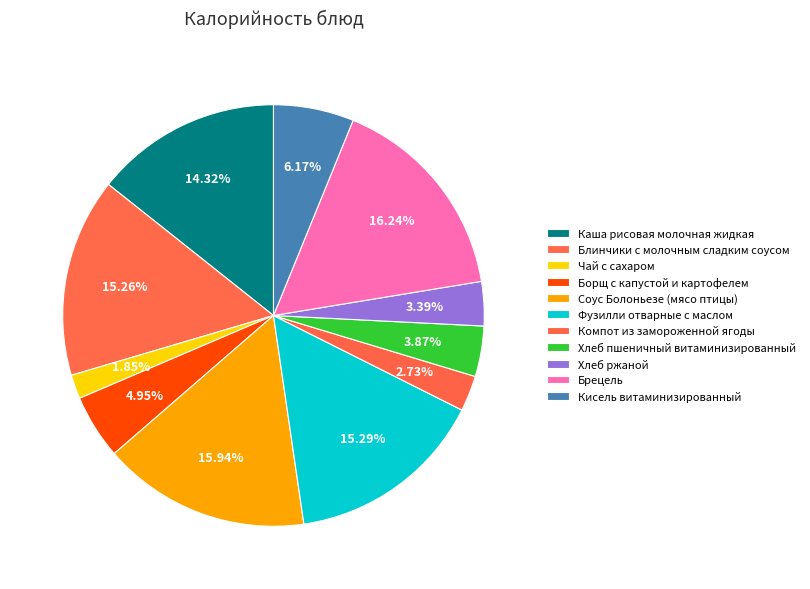

Rank the categories by value from lowest to highest.

Чай с сахаром, Компот из замороженной ягоды, Хлеб ржаной, Хлеб пшеничный витаминизированный, Борщ с капустой и картофелем, Кисель витаминизированный, Каша рисовая молочная жидкая, Блинчики с молочным сладким соусом, Фузилли отварные с маслом, Соус Болоньезе (мясо птицы), Брецель